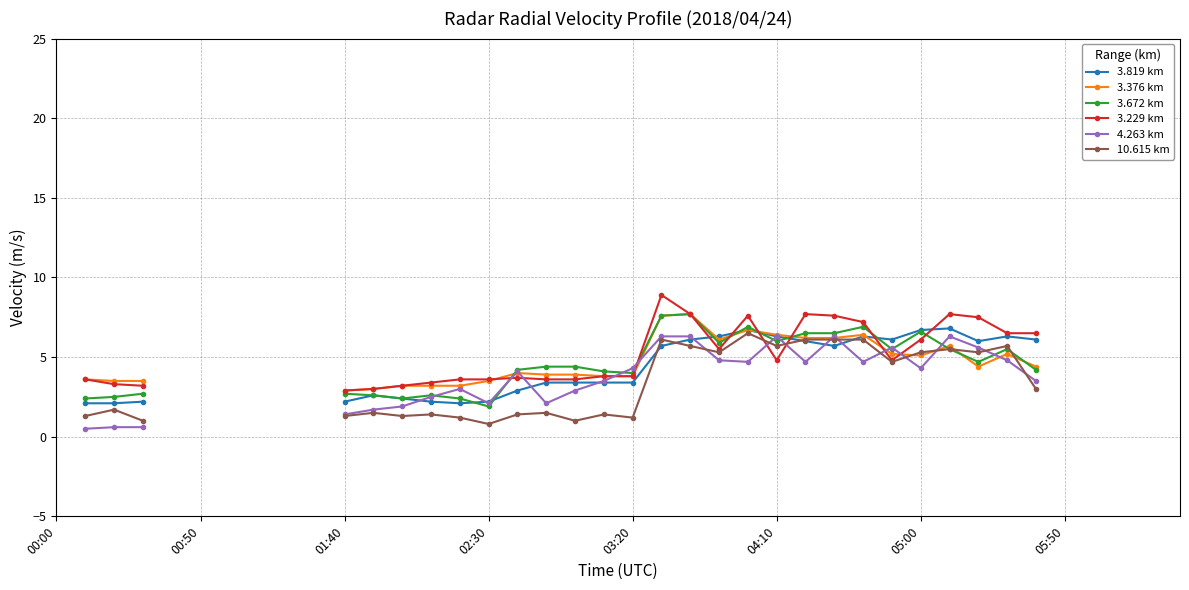

What are all the series names shown in the legend?

3.819 km, 3.376 km, 3.672 km, 3.229 km, 4.263 km, 10.615 km